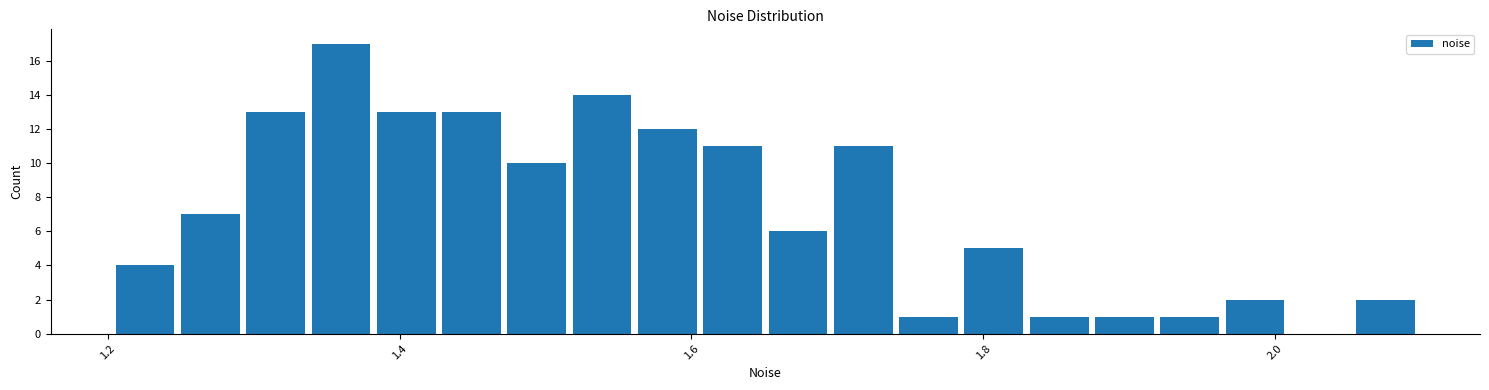

Read against the x-axis, roughly where is the centre of the tallest bar?

1.36